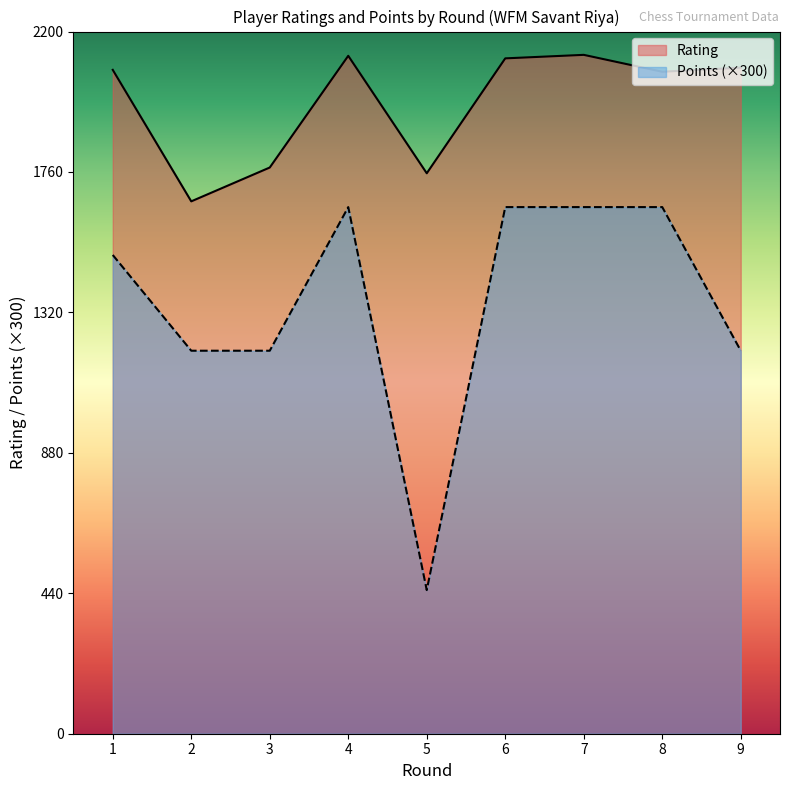

What is the difference between the highest and lowest values at 6?

466